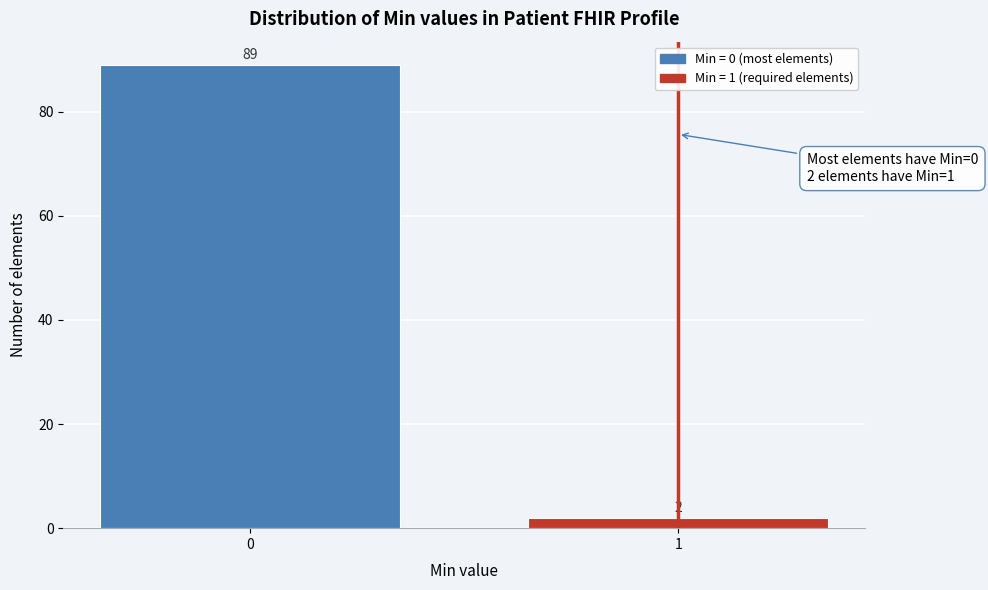

Reading left to right, transcribe all the data shown in this chart.

89	2